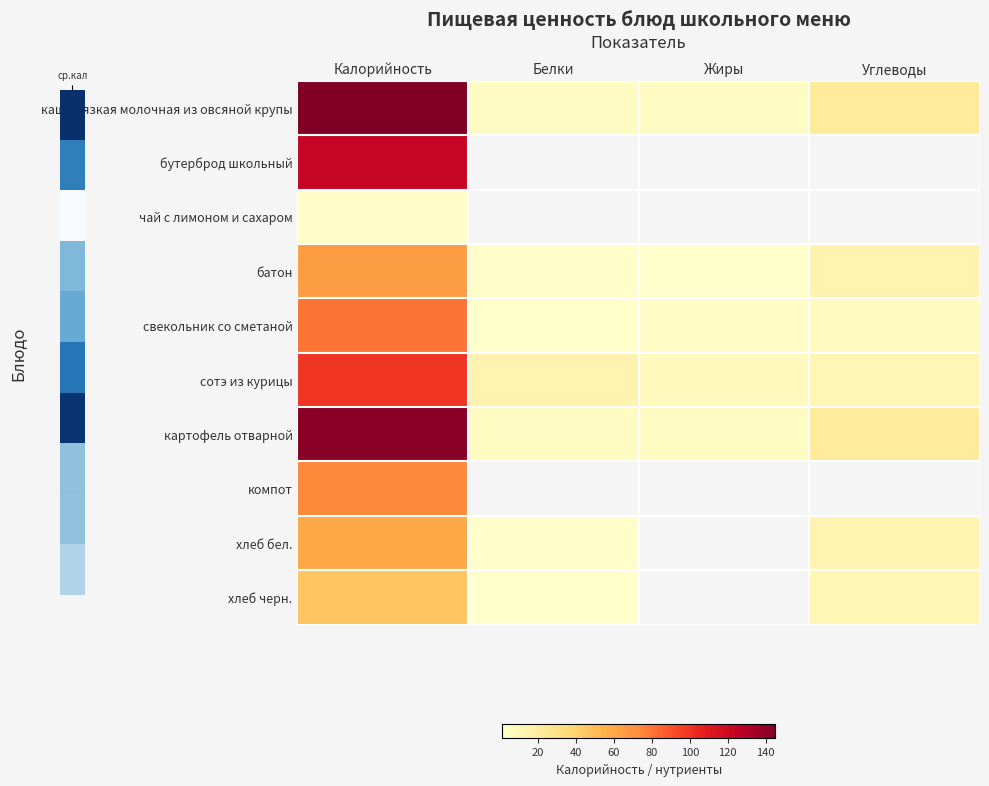

At which label does каша вязкая молочная из овсяной крупы first exceed 21?

Калорийность